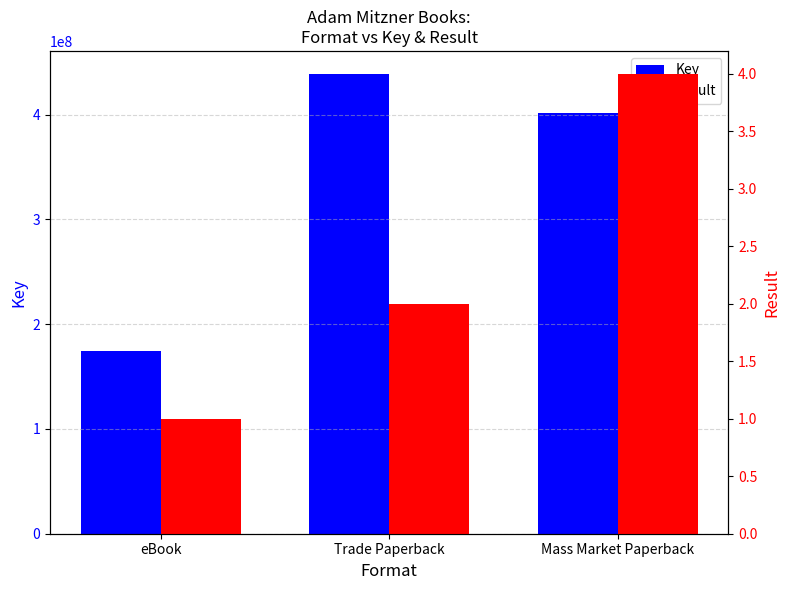

What is the spread (max minus min) of values at Trade Paperback?

438980030